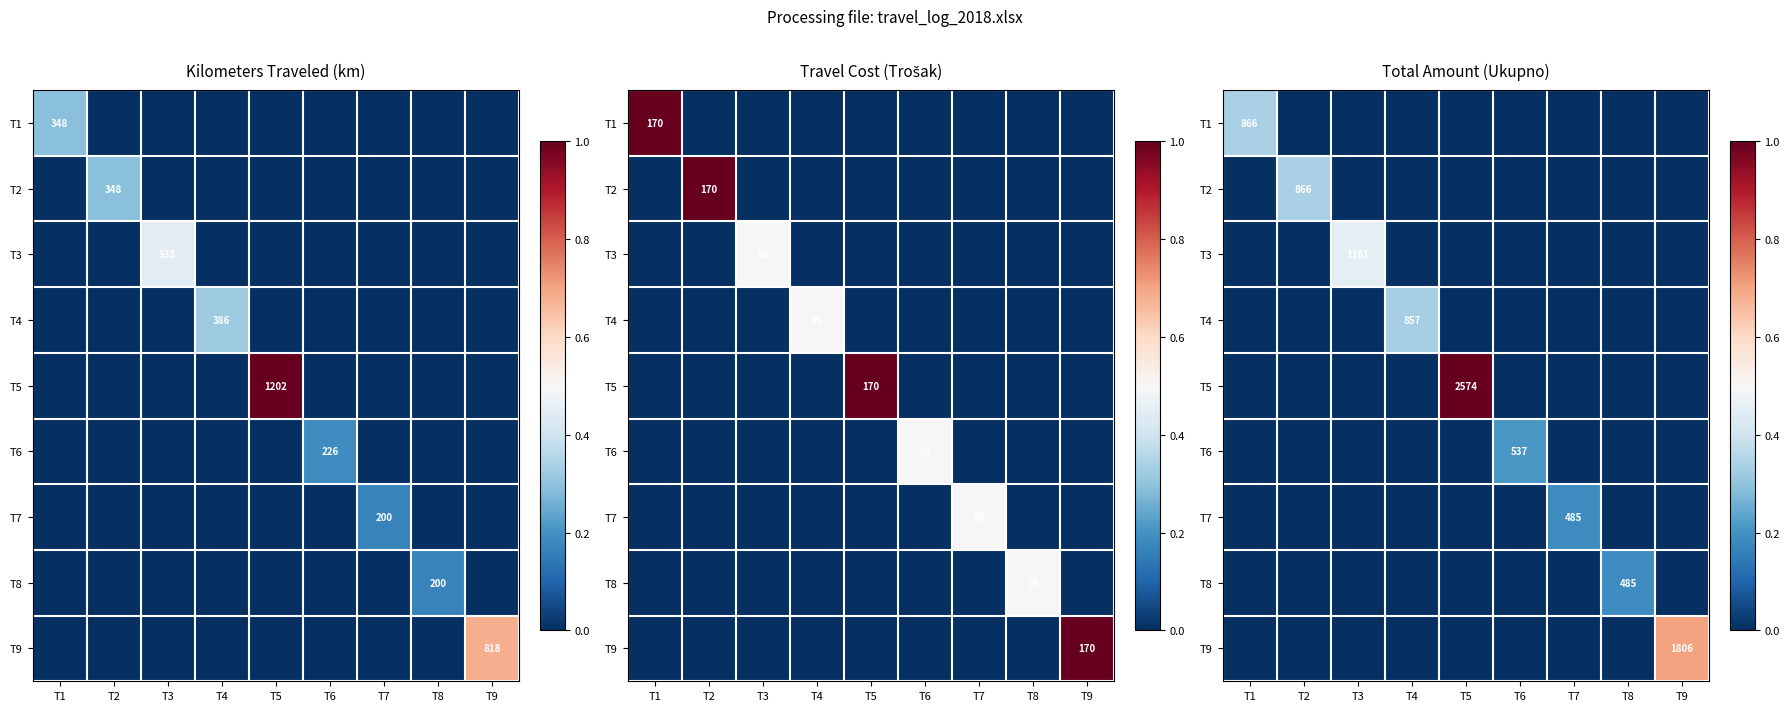

The T1 series shows 0.1 at T9. True or false?

False